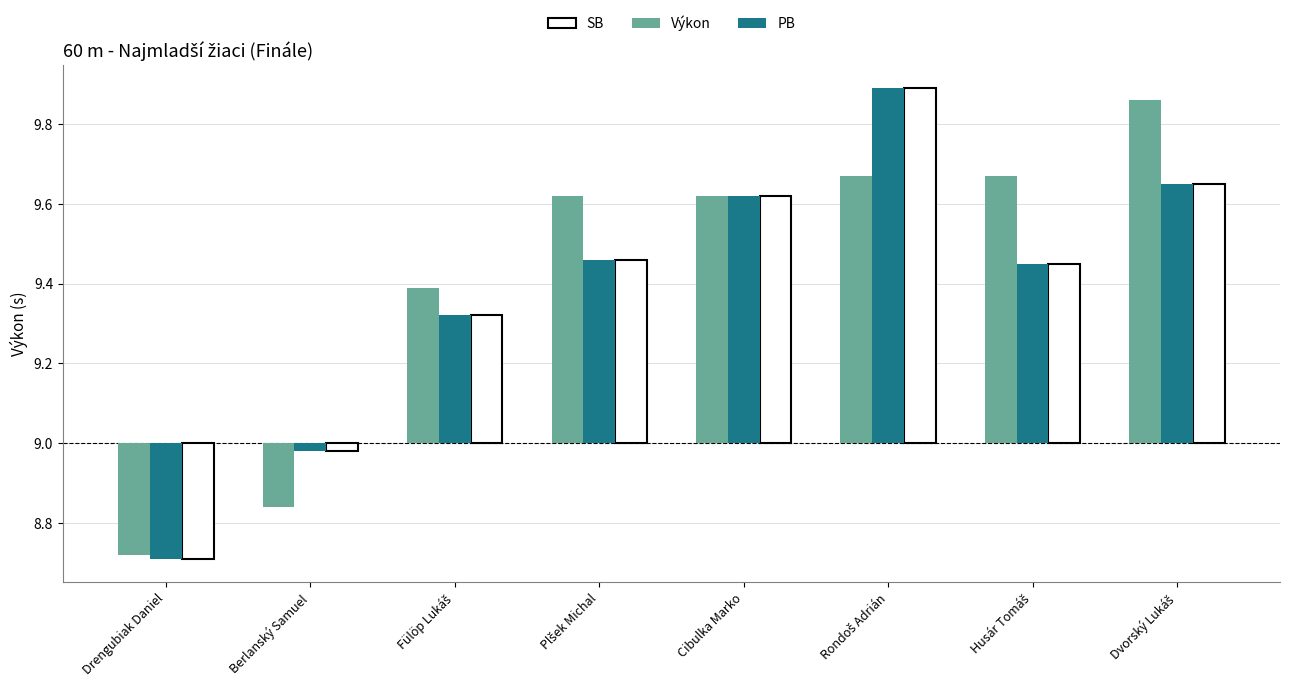

How many values in PB are below zero?

2